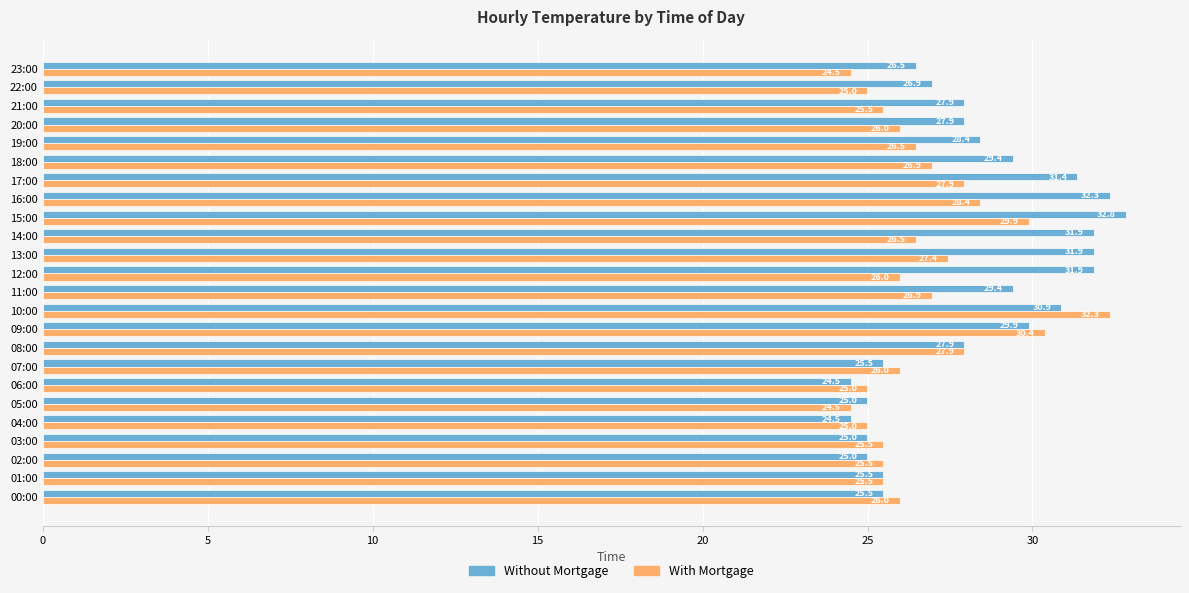

Read the Without Mortgage value at 01:00.

25.5